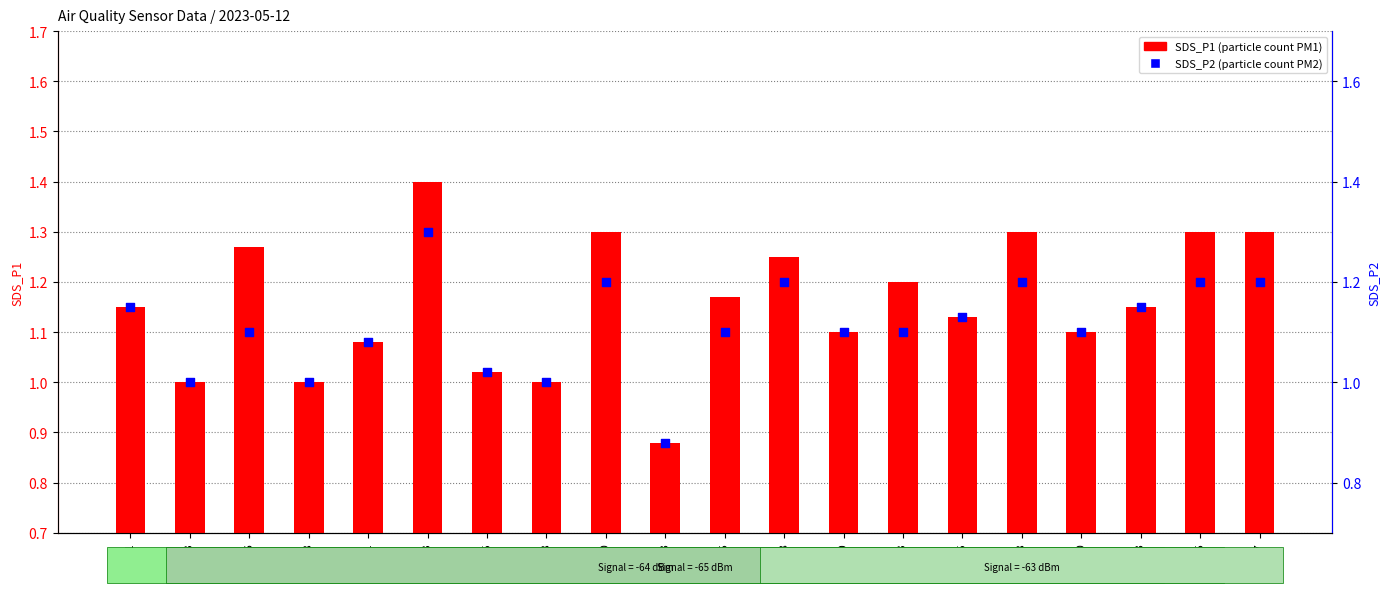

At which category is the sum across all series the highest?

00:13